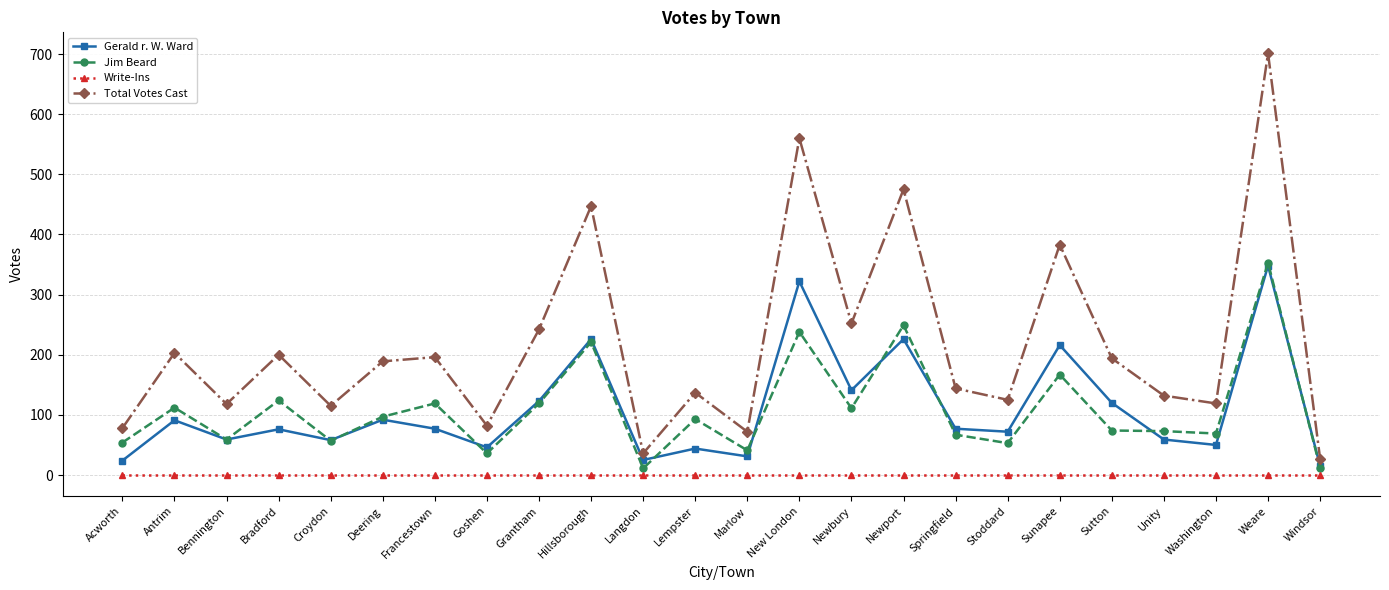

What is the highest value of the Gerald r. W. Ward series?

348